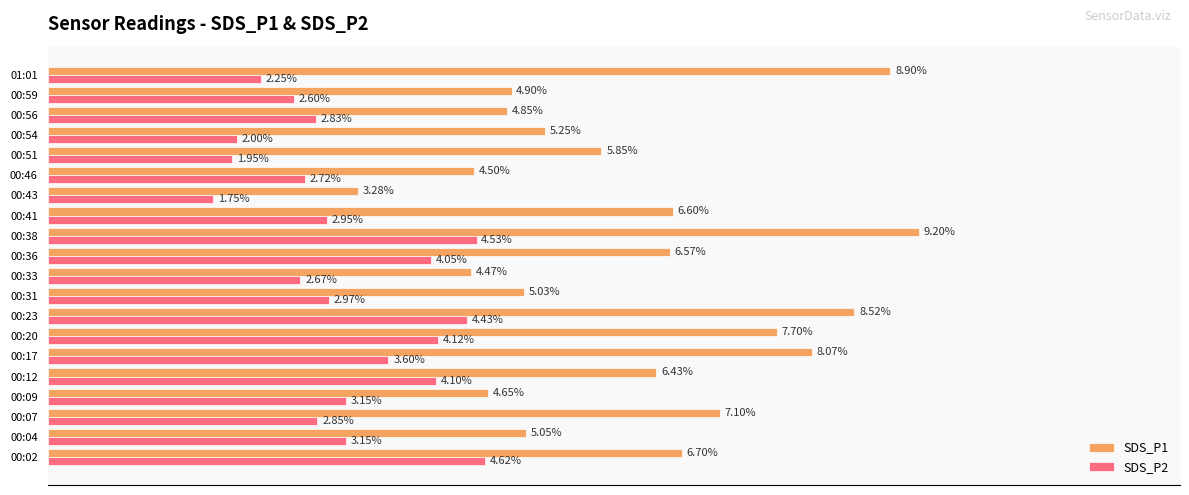

Which category has the lowest value in the SDS_P1 series?

00:43